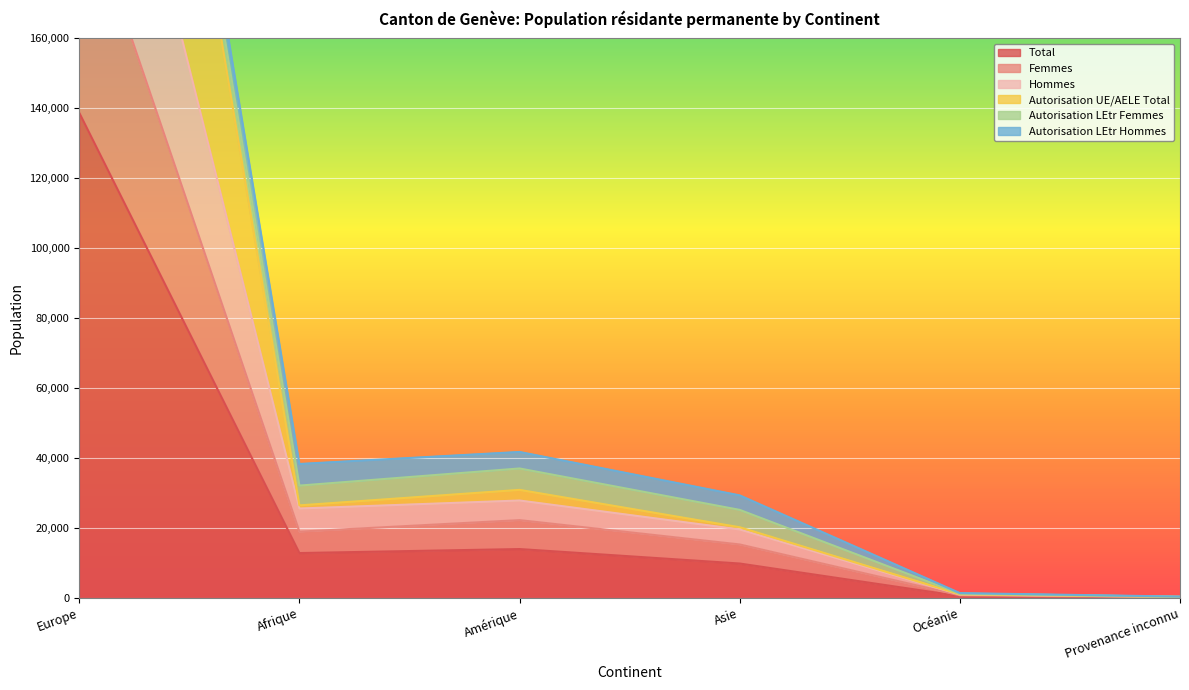

How many values in the Total series are below 12743?

3